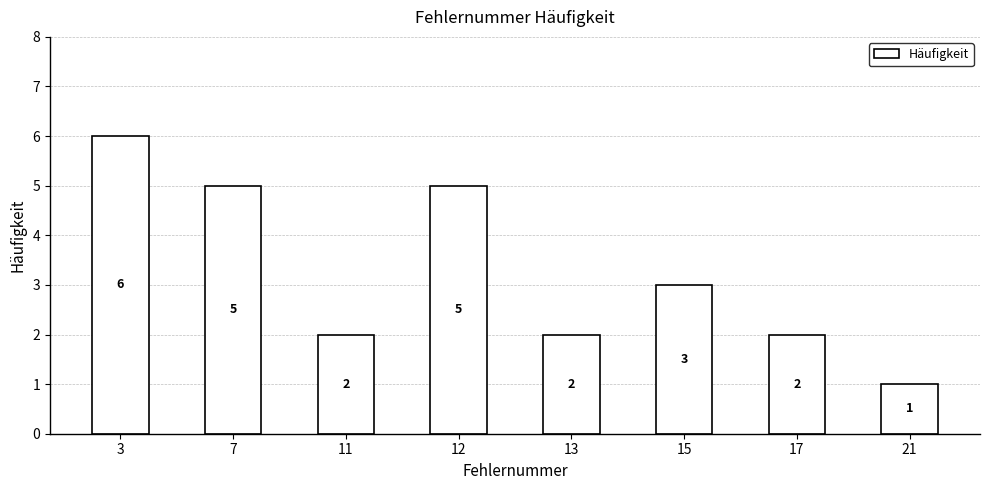

Reading left to right, extract all data points from this chart.

3=6	7=5	11=2	12=5	13=2	15=3	17=2	21=1